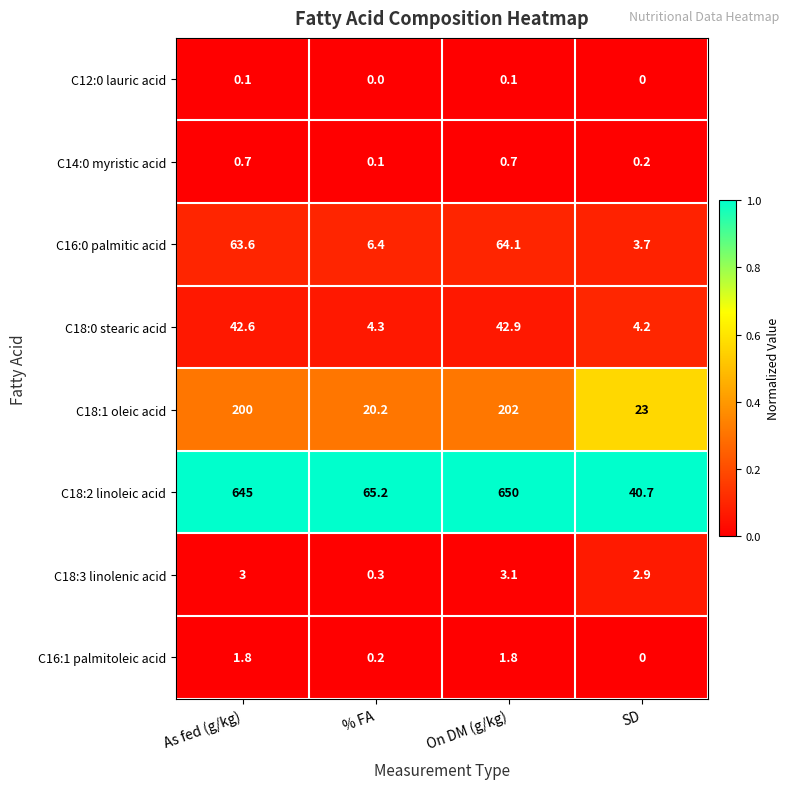

At which label does C18:0 stearic acid first exceed 42?

As fed (g/kg)